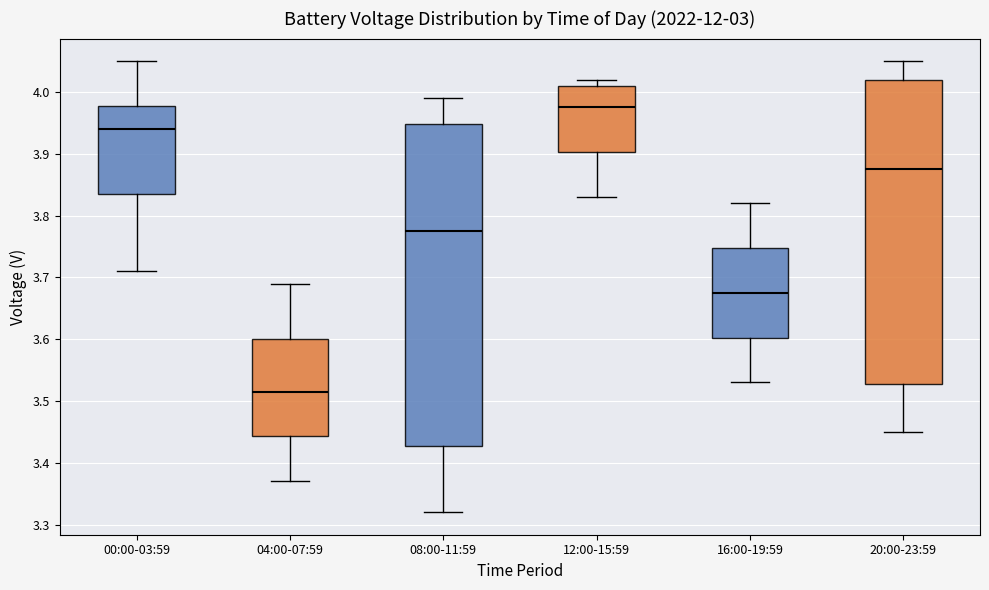

Reading left to right, read every box against the y-axis: the position of its median line, the range the box covers, and the ends of its whiskers. The values are not printed on the chart, so give them approximately, as read against the axis.

00:00-03:59: median 3.94, box 3.84 to 3.98, whiskers 3.71 to 4.05
04:00-07:59: median 3.52, box 3.44 to 3.60, whiskers 3.37 to 3.69
08:00-11:59: median 3.78, box 3.43 to 3.95, whiskers 3.32 to 3.99
12:00-15:59: median 3.98, box 3.90 to 4.01, whiskers 3.83 to 4.02
16:00-19:59: median 3.68, box 3.60 to 3.75, whiskers 3.53 to 3.82
20:00-23:59: median 3.88, box 3.53 to 4.02, whiskers 3.45 to 4.05